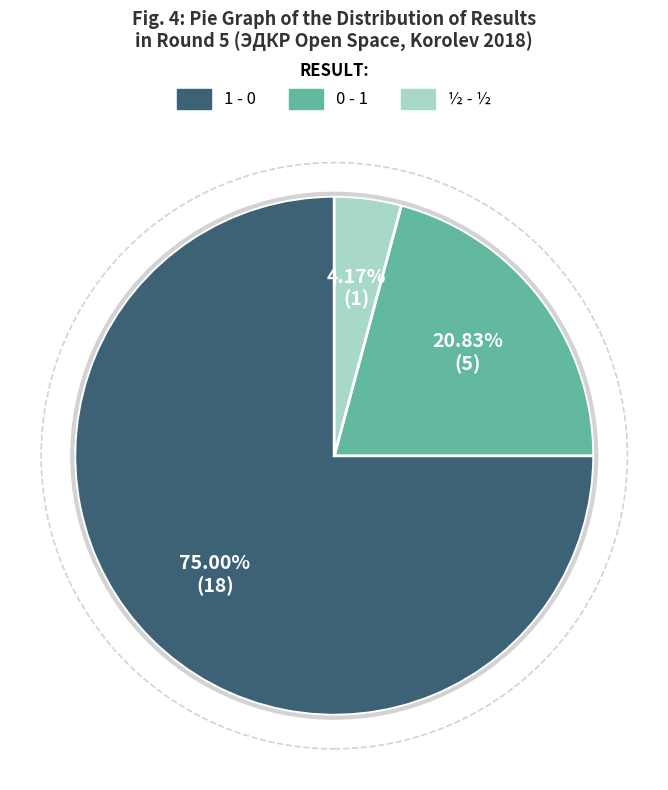

Approximately how many times larger is the value at ½ - ½ compared to 0 - 1?

0.2